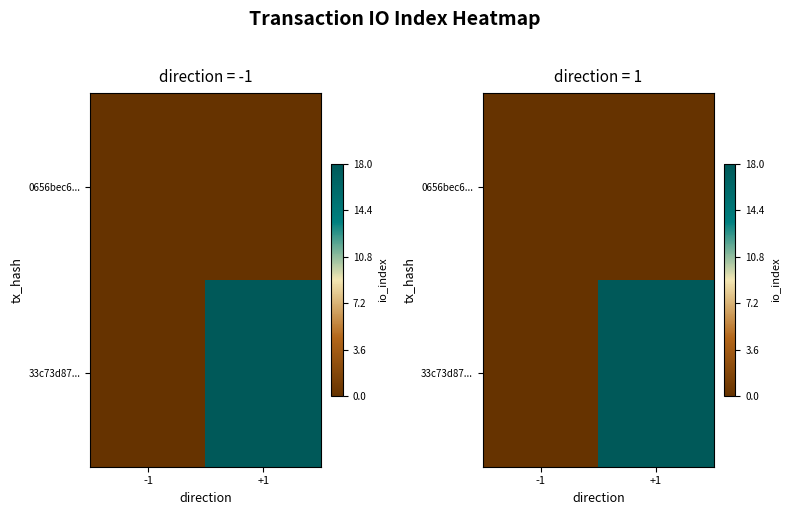

List the series in order of their peak value, lowest first.

0656bec6..., 33c73d87...